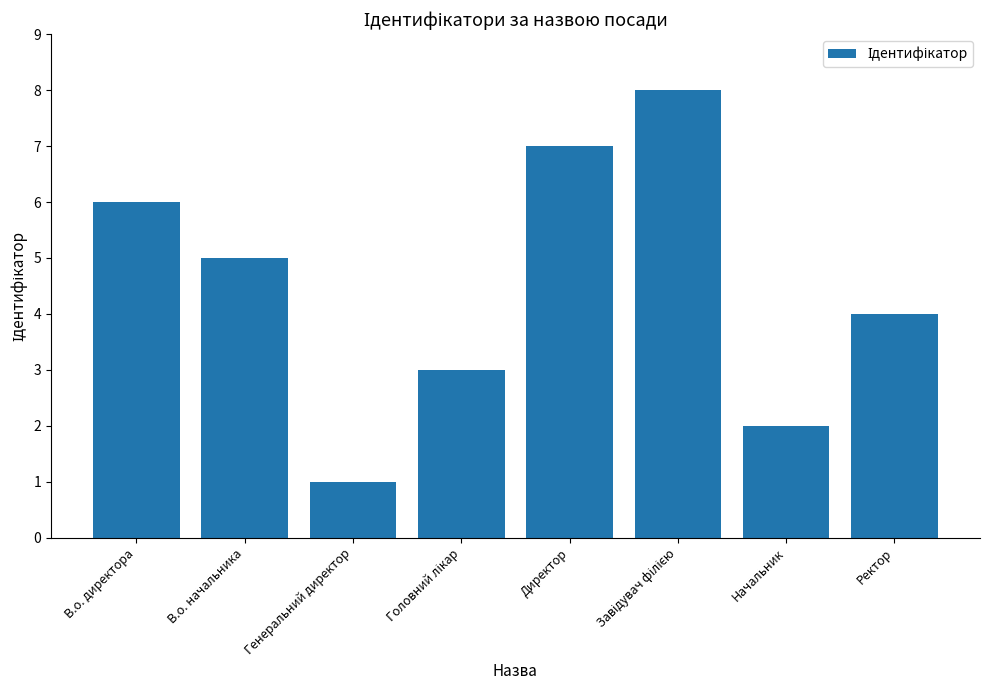

Is it true that the value at Директор is 10?

False